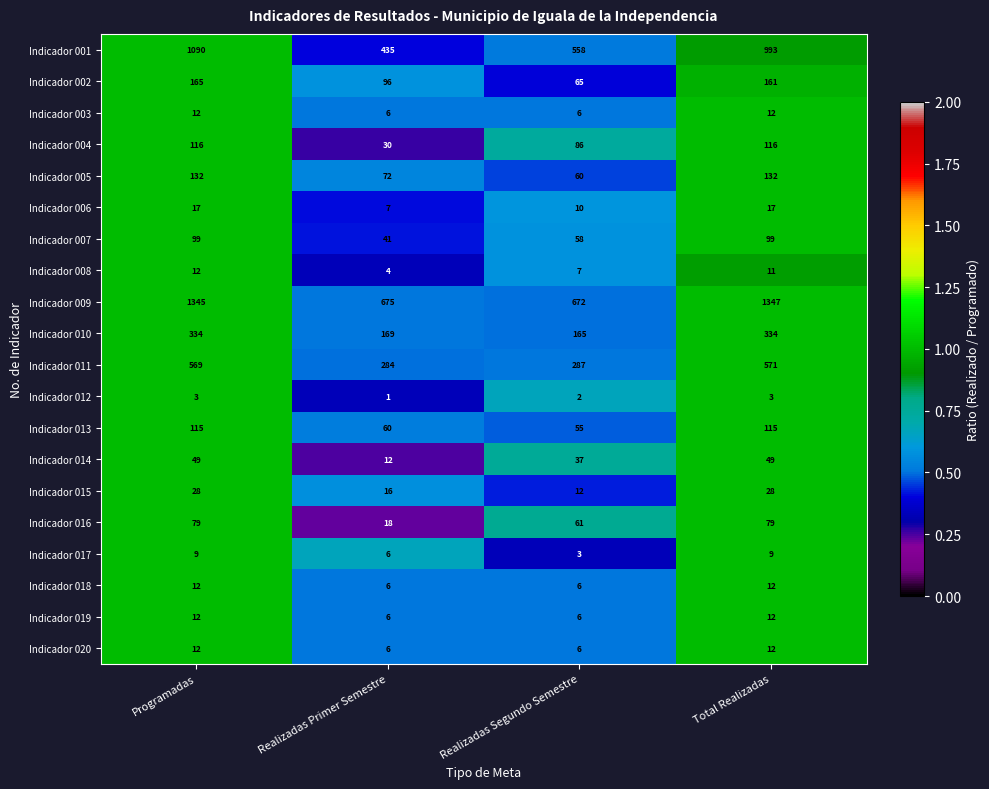

What is the approximate value of Indicador 020 at Programadas?

12